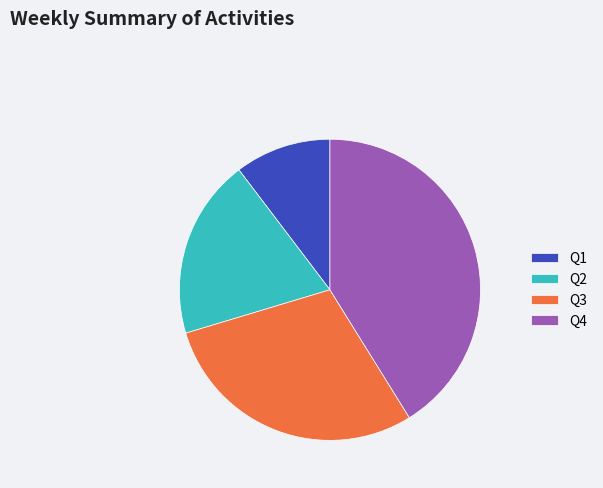

What is the ratio of the value at Q1 to the value at Q2?

0.5